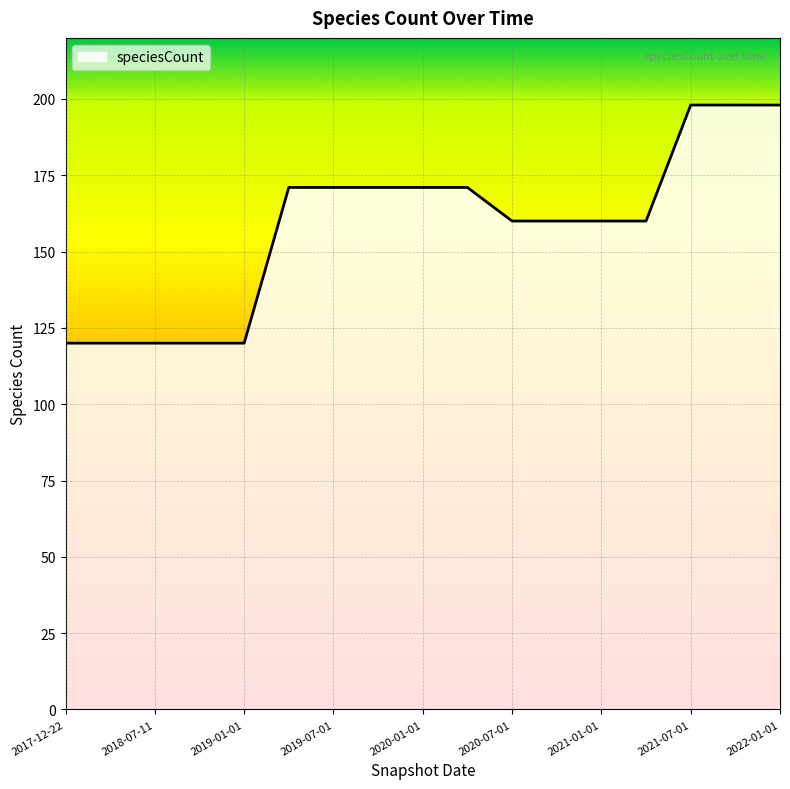

What is the maximum value shown in the chart?

198